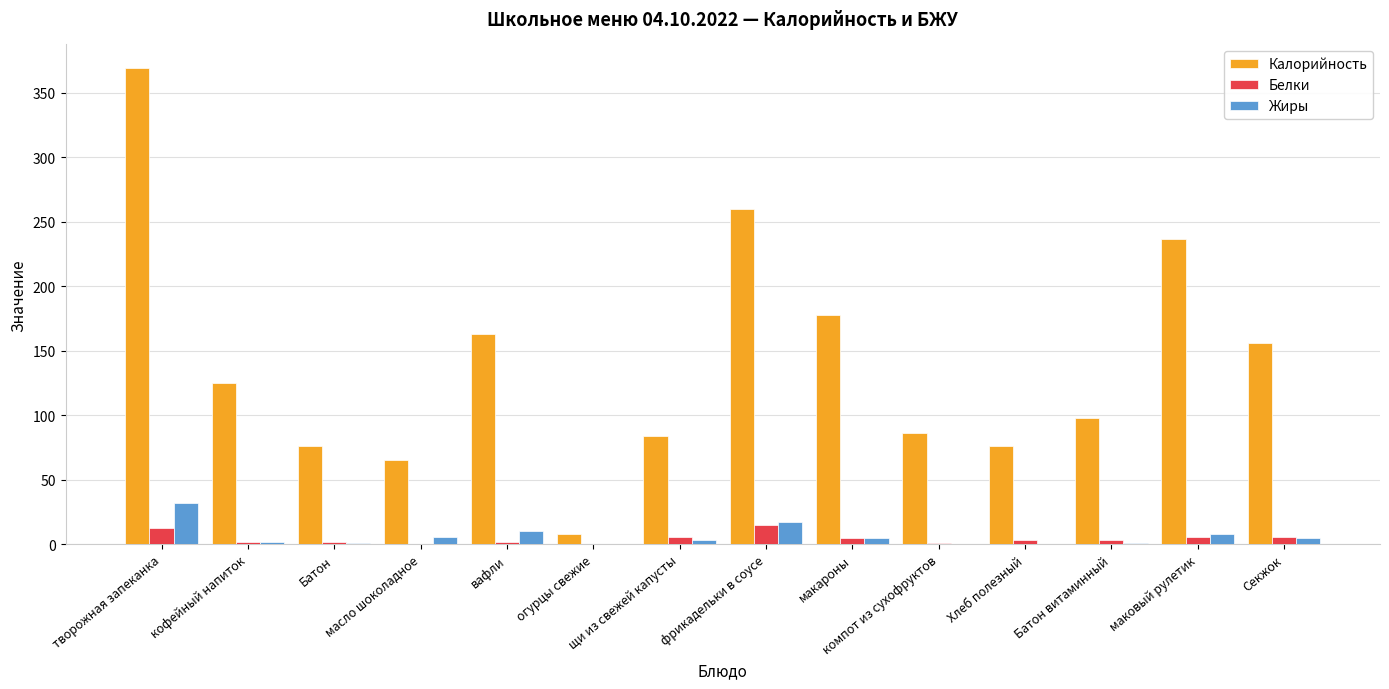

Which series has the largest total across all categories?

Калорийность